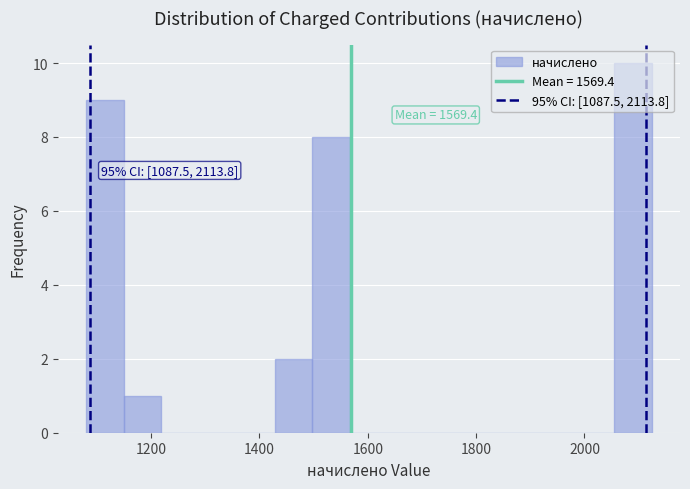

Around what value on the x-axis is the tallest bar? Give the approximate position of its centre, as read against the axis.

2080